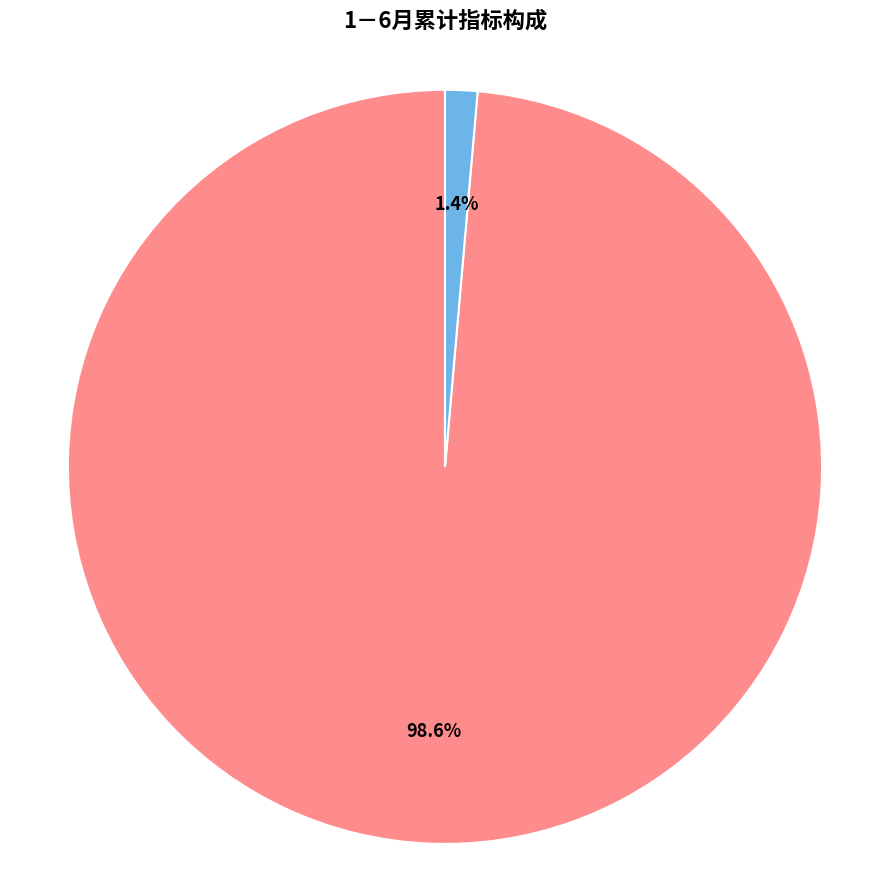

Is there a majority slice in this chart?

Yes